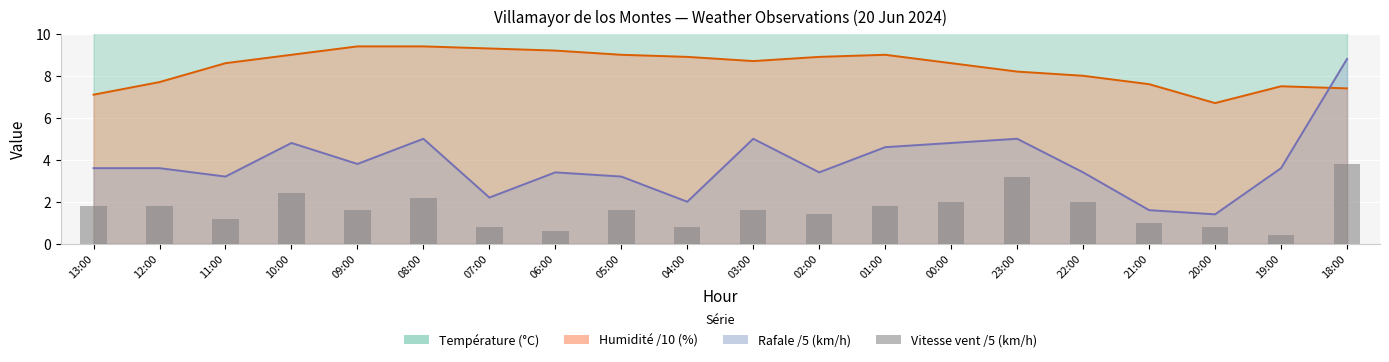

True or false: Humidité /10 (%) has a value of 8.2 at 23:00.

True